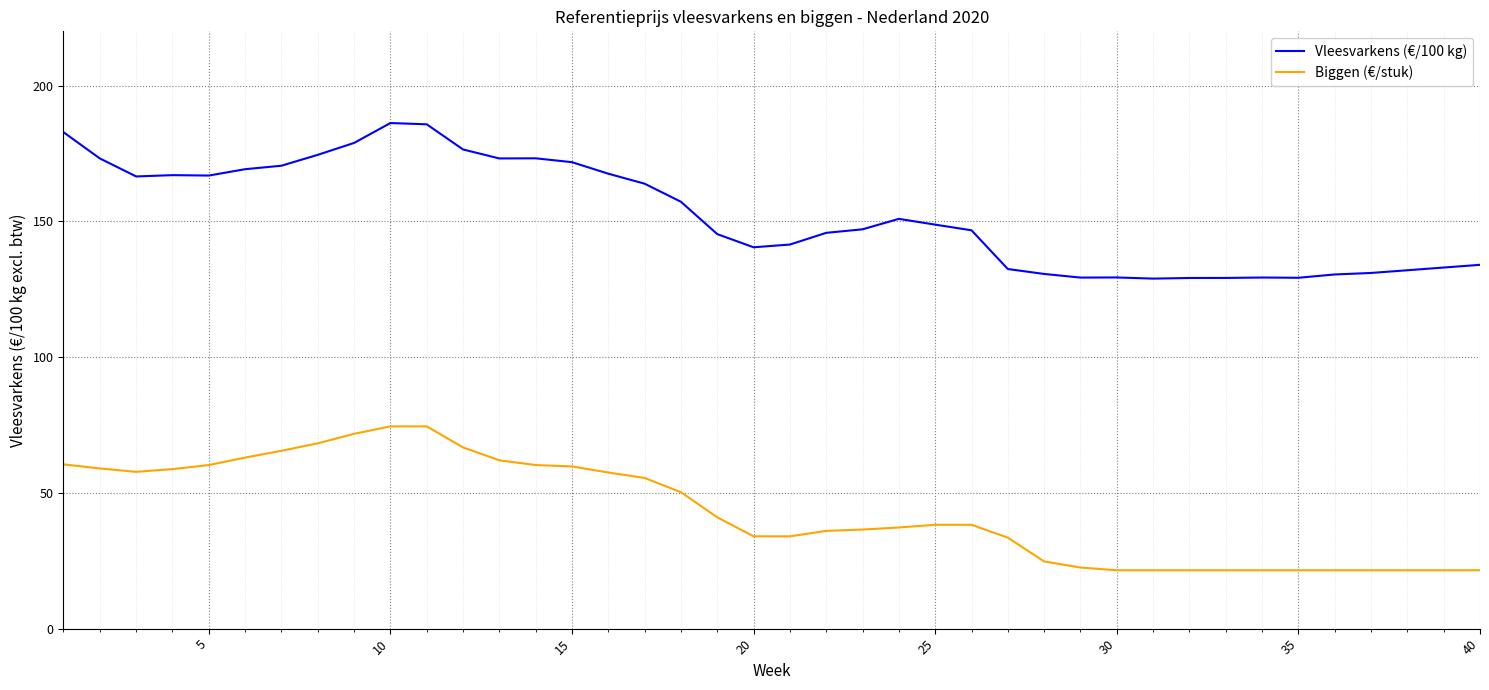

Which series has the widest spread of values?

Vleesvarkens (€/100 kg)